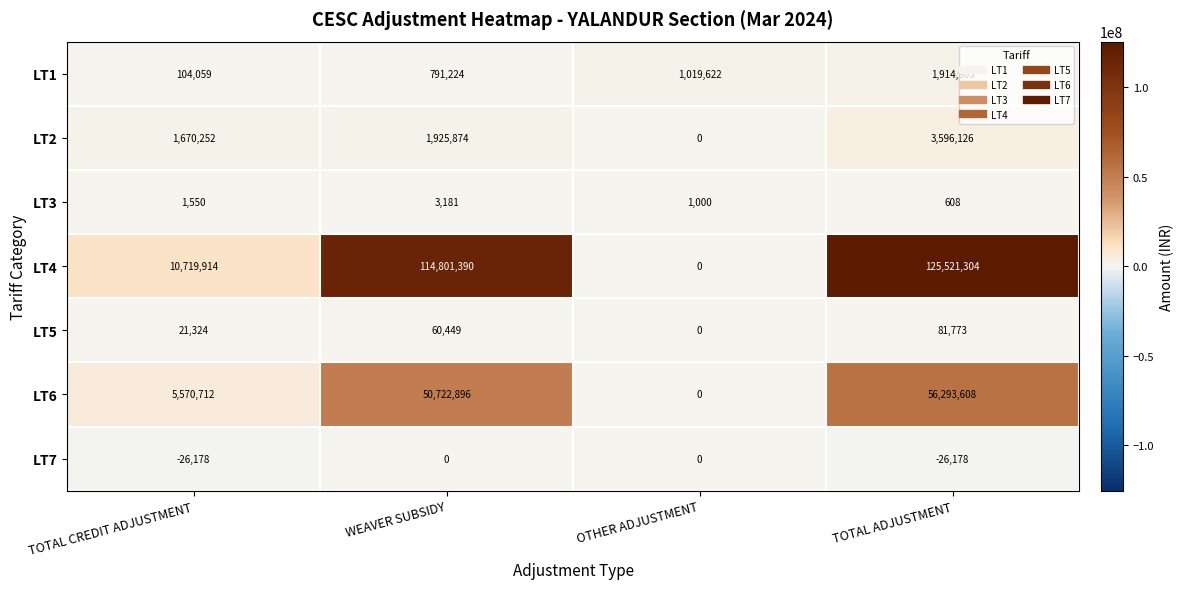

Rank the series by their maximum value, from lowest to highest.

LT7, LT3, LT5, LT1, LT2, LT6, LT4